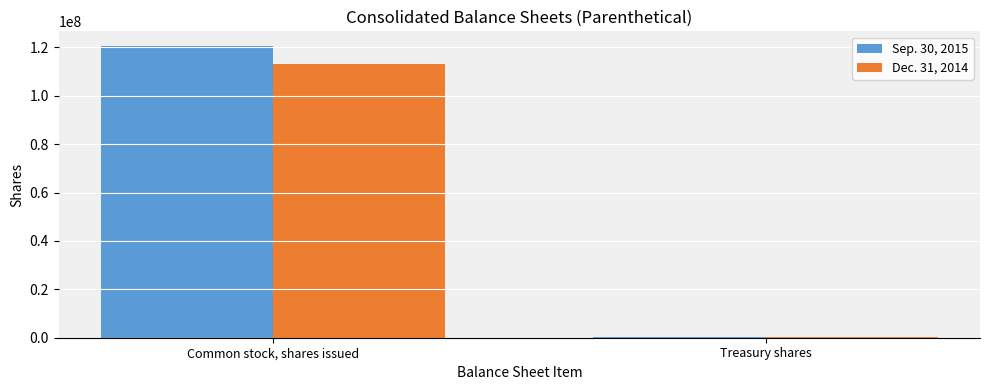

What is the greatest value displayed?

120594183